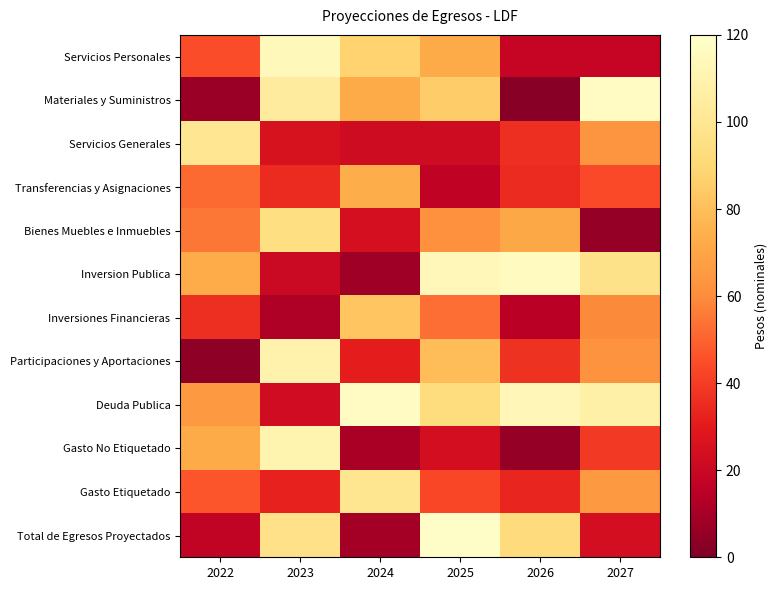

What is the spread (max minus min) of values at 2024?

108.5